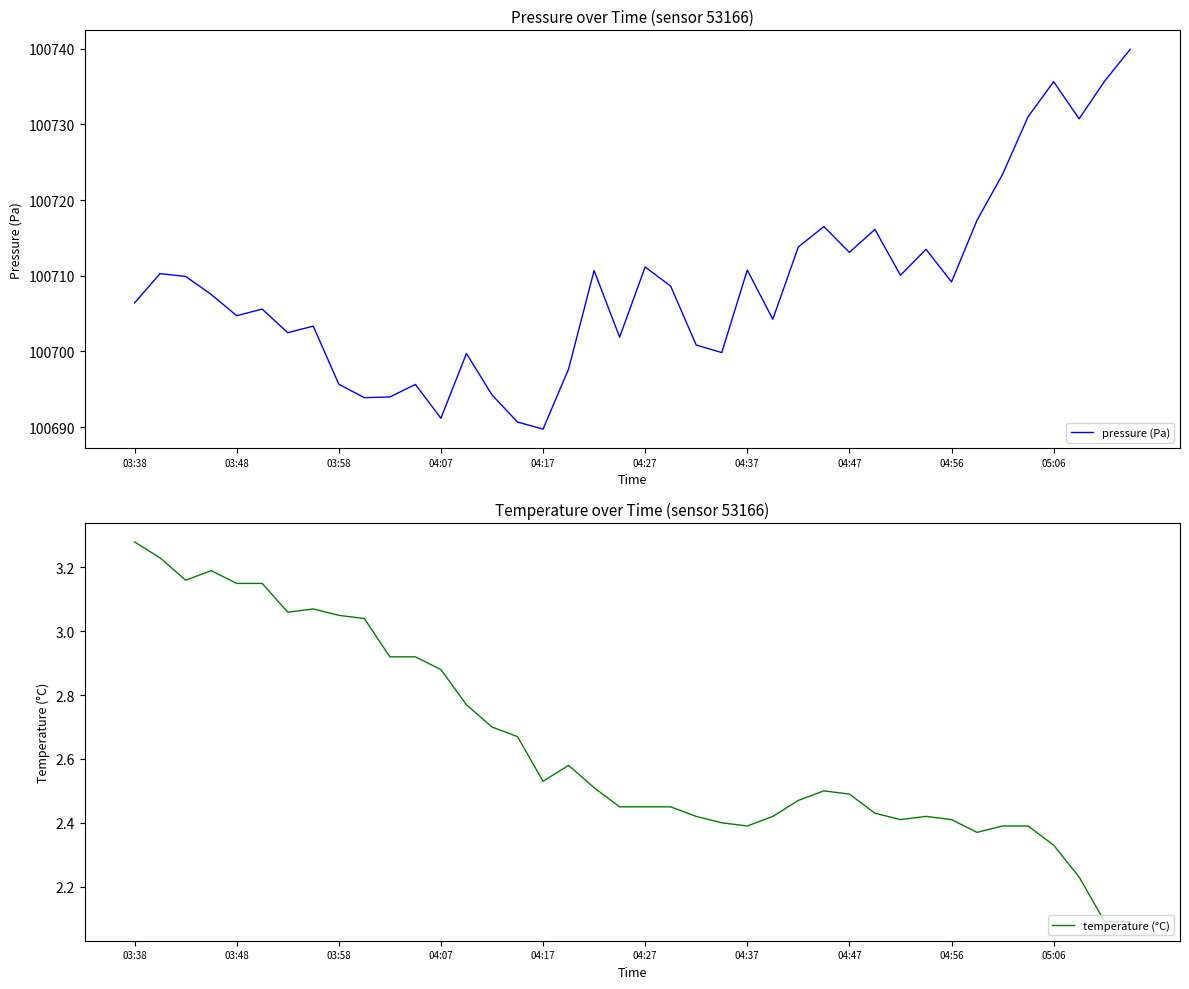

True or false: pressure (Pa) has a value of 100711.2 at 04:27.

True